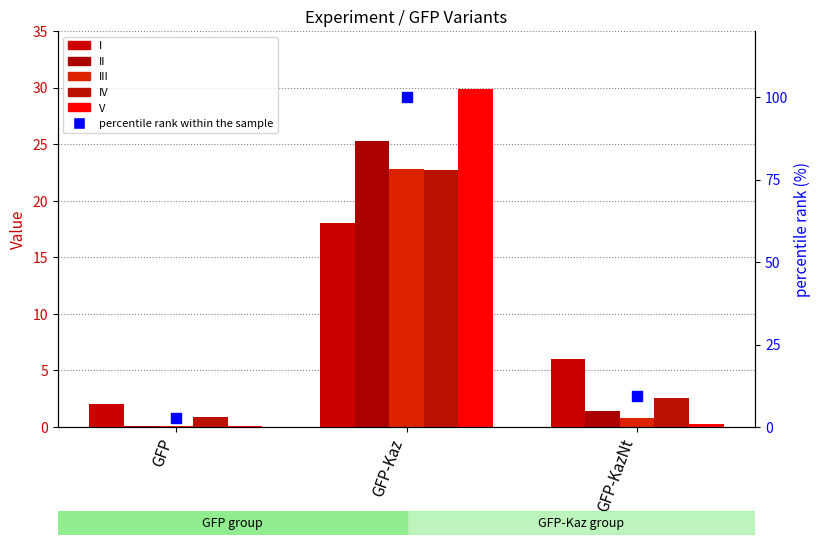

Which series has the largest total across all categories?

percentile rank within the sample